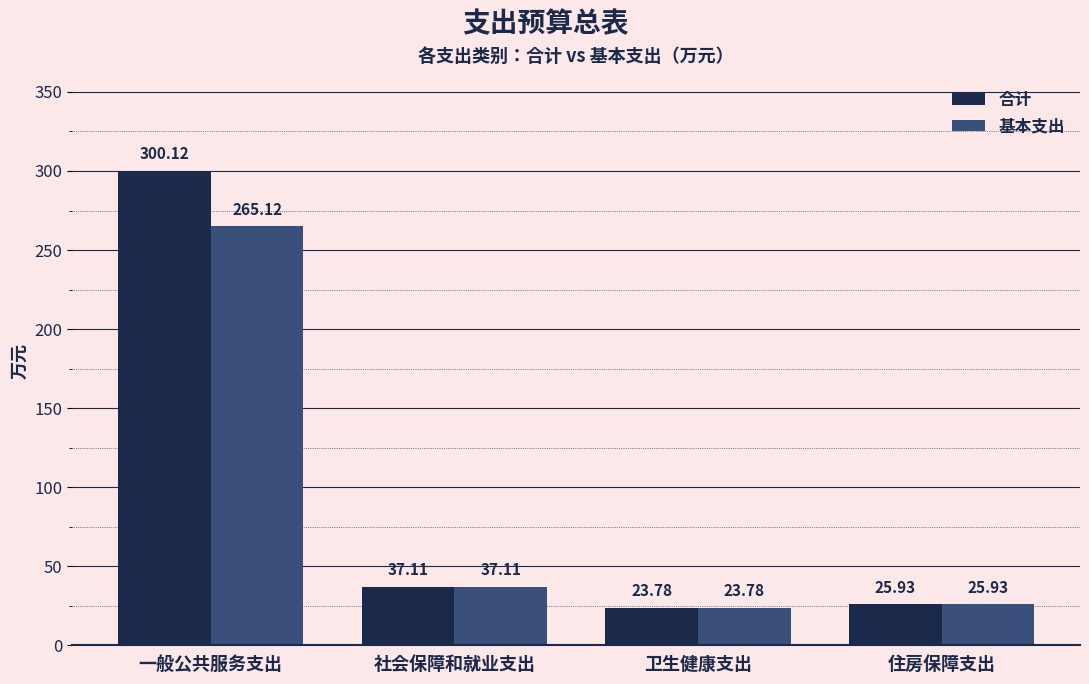

Reading left to right, what are all the values shown in this chart?

合计: 一般公共服务支出=300.1	社会保障和就业支出=37.1	卫生健康支出=23.8	住房保障支出=25.9
基本支出: 一般公共服务支出=265.1	社会保障和就业支出=37.1	卫生健康支出=23.8	住房保障支出=25.9